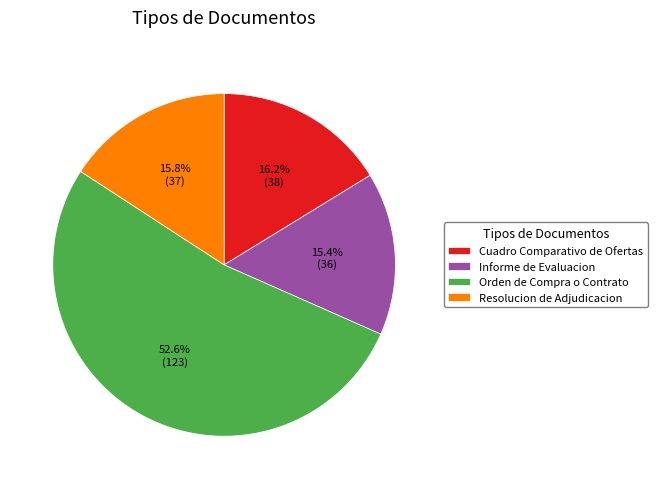

Is the sum of Resolucion de Adjudicacion and Orden de Compra o Contrato greater than half?

Yes